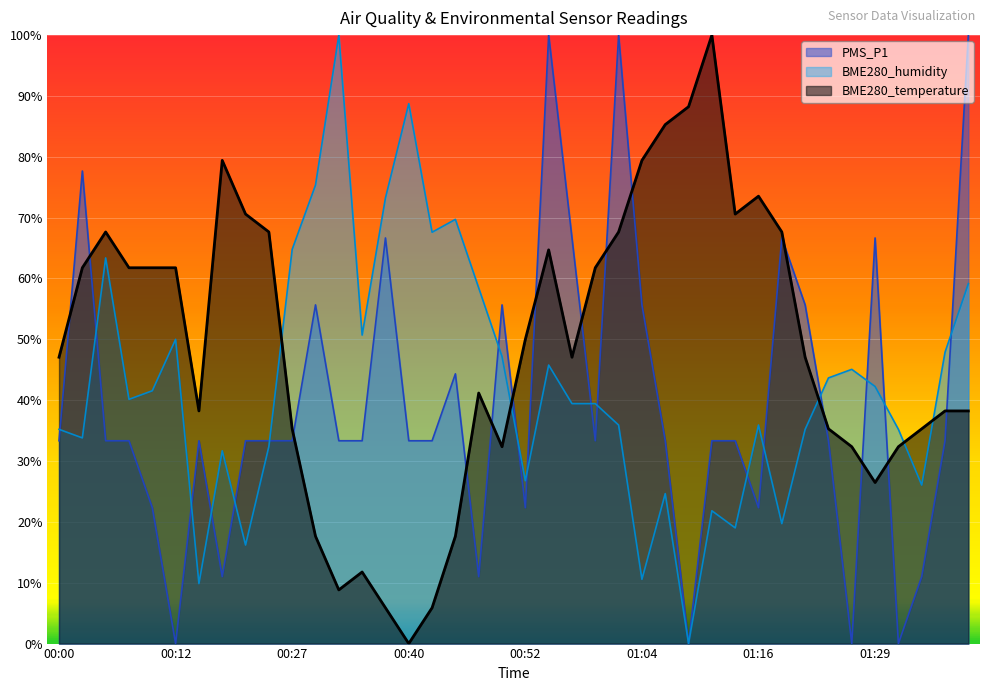

What is the average value of the PMS_P1 series?

0.4